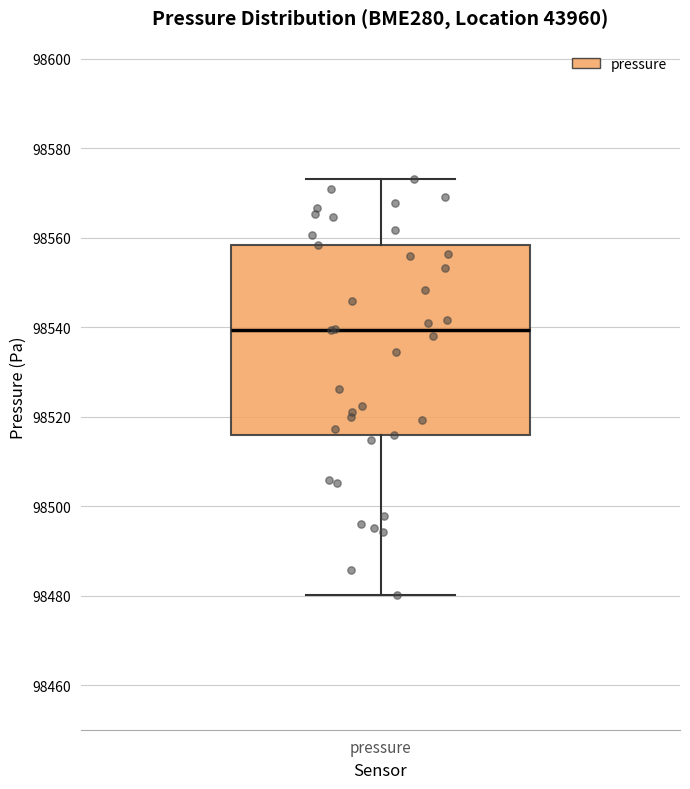

Read this box plot against the y-axis: the position of the median line, the range covered by the box, and the ends of both whiskers. The values are not printed on the chart, so give them approximately, as read against the axis.

median 98540, box 98516 to 98558, whiskers 98480 to 98574